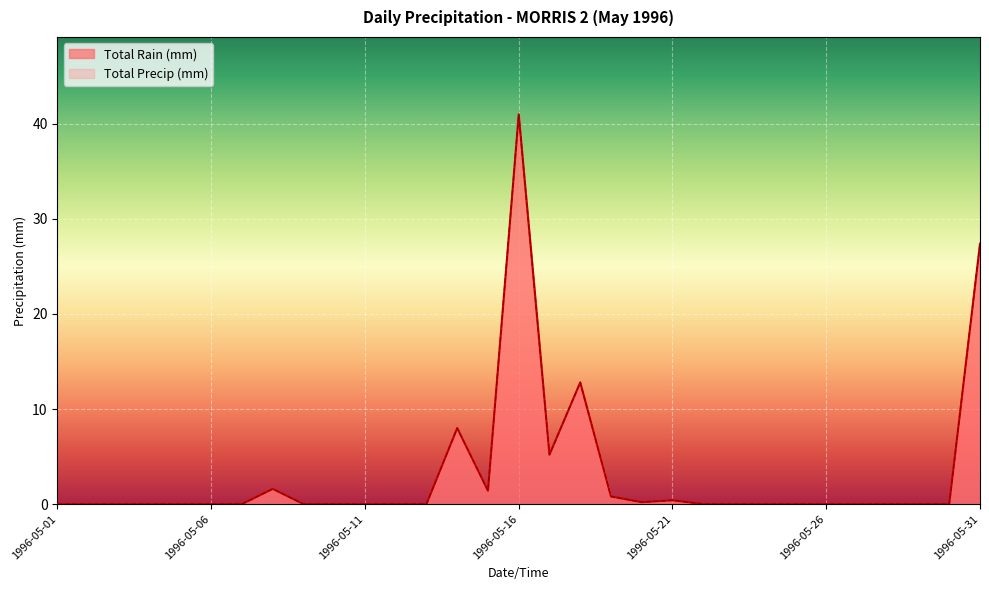

At which category is the sum across all series the highest?

1996-05-16